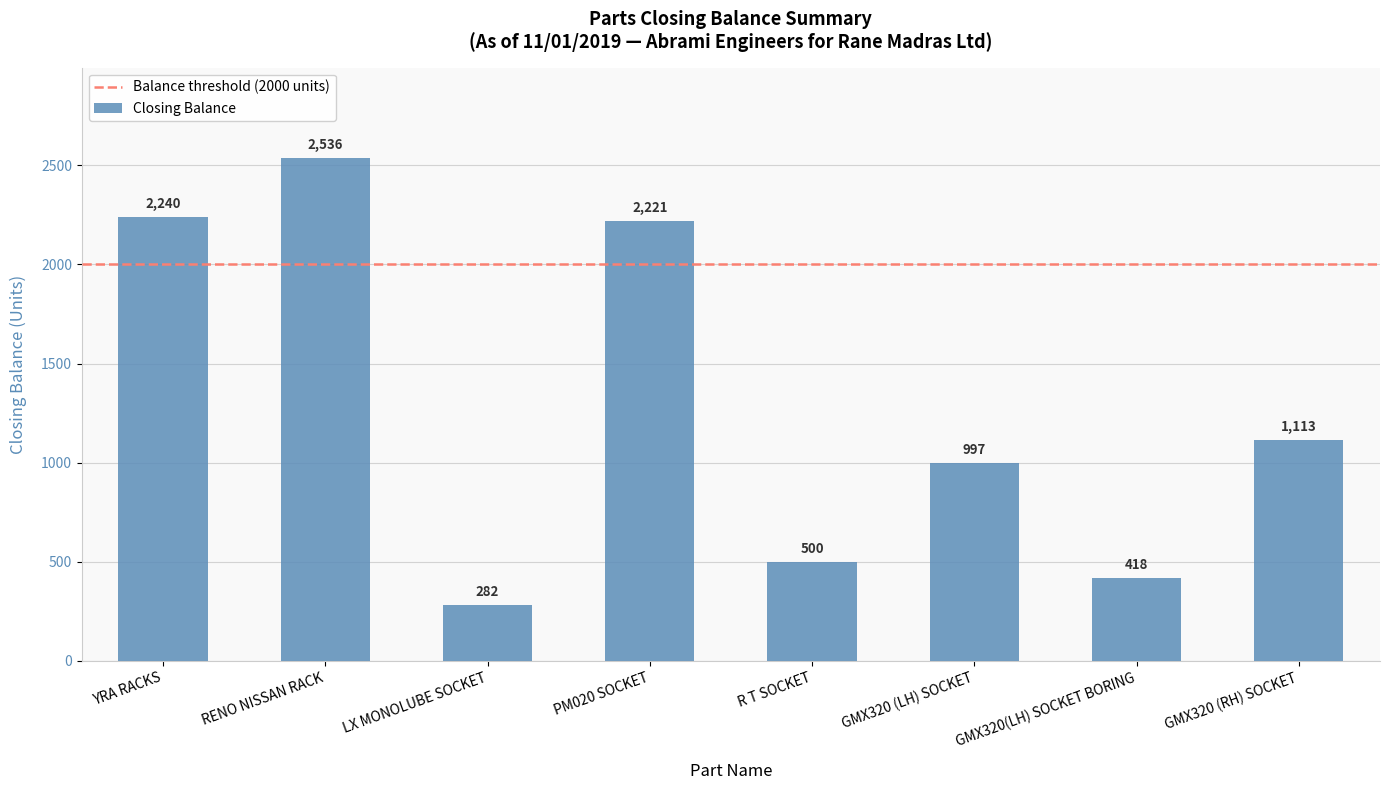

The value at R T SOCKET is 500. True or false?

True